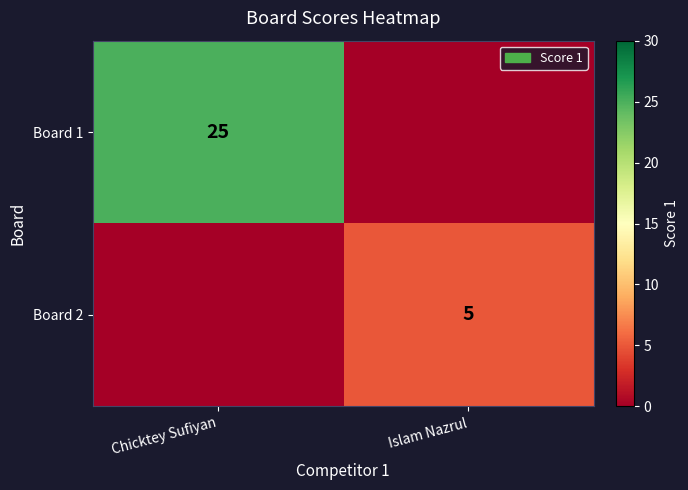

Count the number of data series in this chart.

2